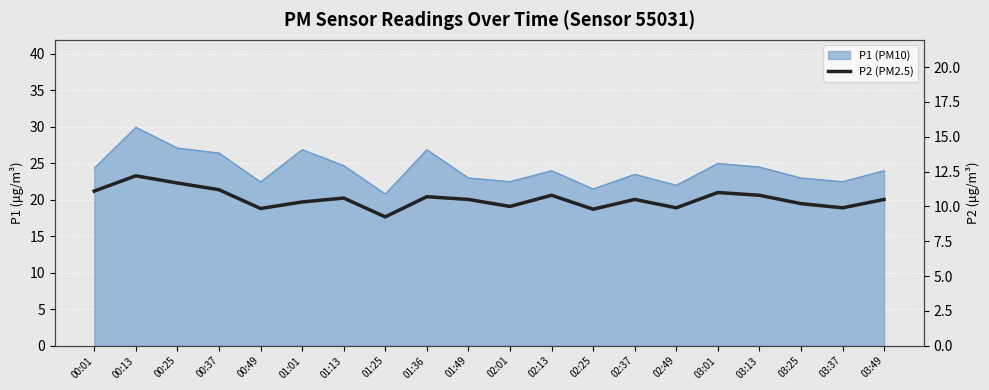

Where is the first local minimum?

00:49